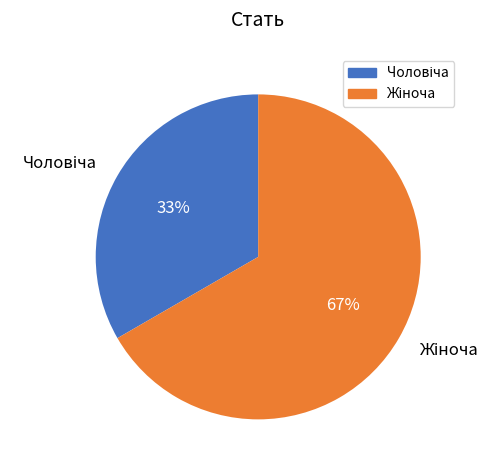

How many segments does this pie chart have?

2